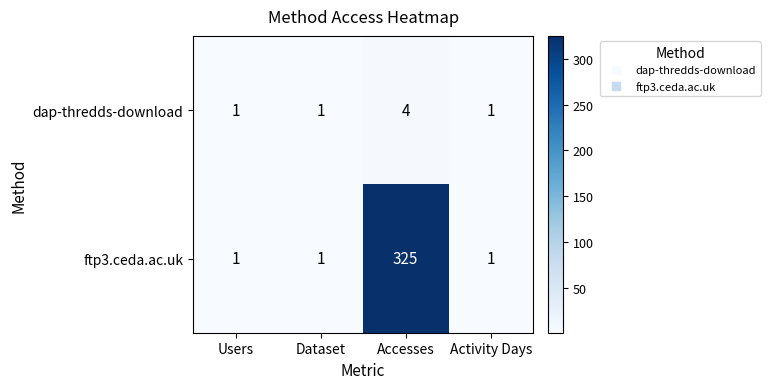

The dap-thredds-download series shows 1 at Activity Days. True or false?

True